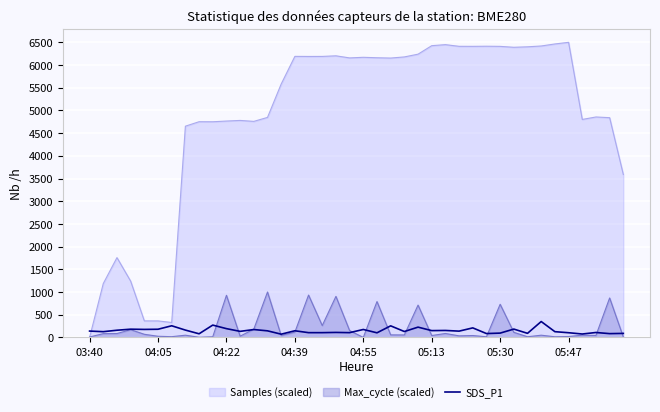

Is it true that the value at 17 is 177.4?

False